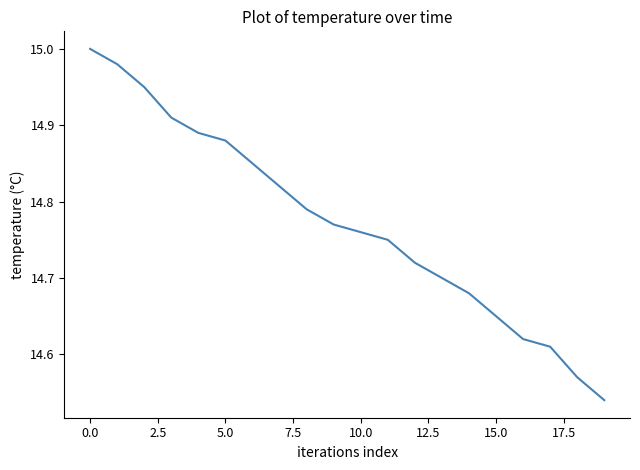

Does the chart have visible grid lines?

No